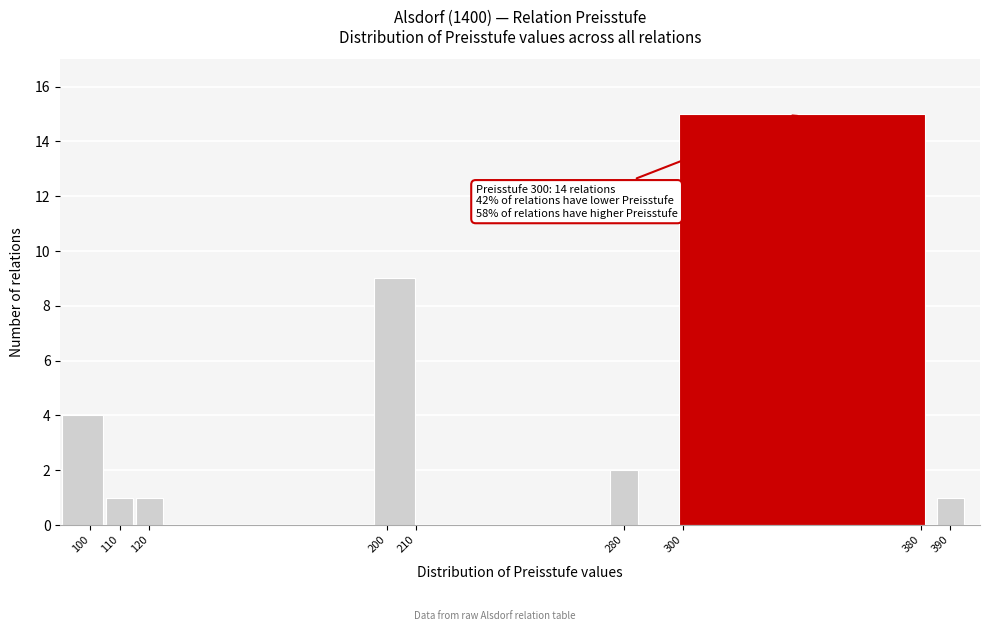

Over which range of the x-axis is the bar tallest?

295 to 385